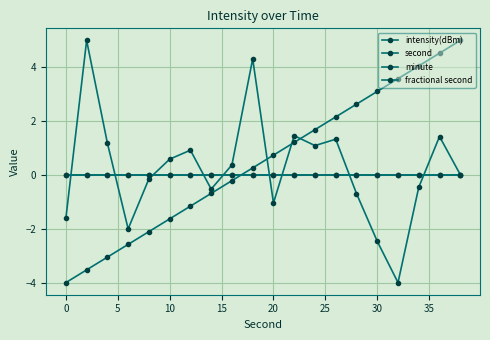

True or false: second and minute cross at least once.

True